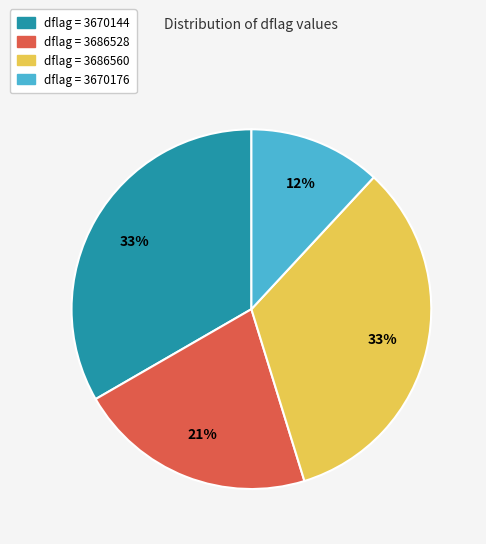

To the nearest percent, what percentage of the pie is dflag = 3670144?

33%